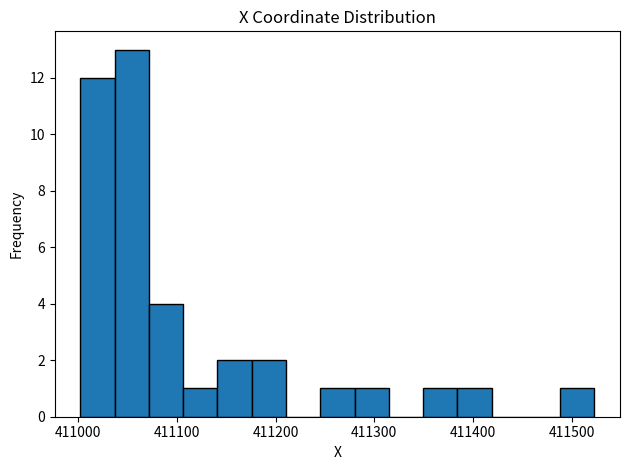

Around what value on the x-axis is the tallest bar? Give the approximate position of its centre, as read against the axis.

411050